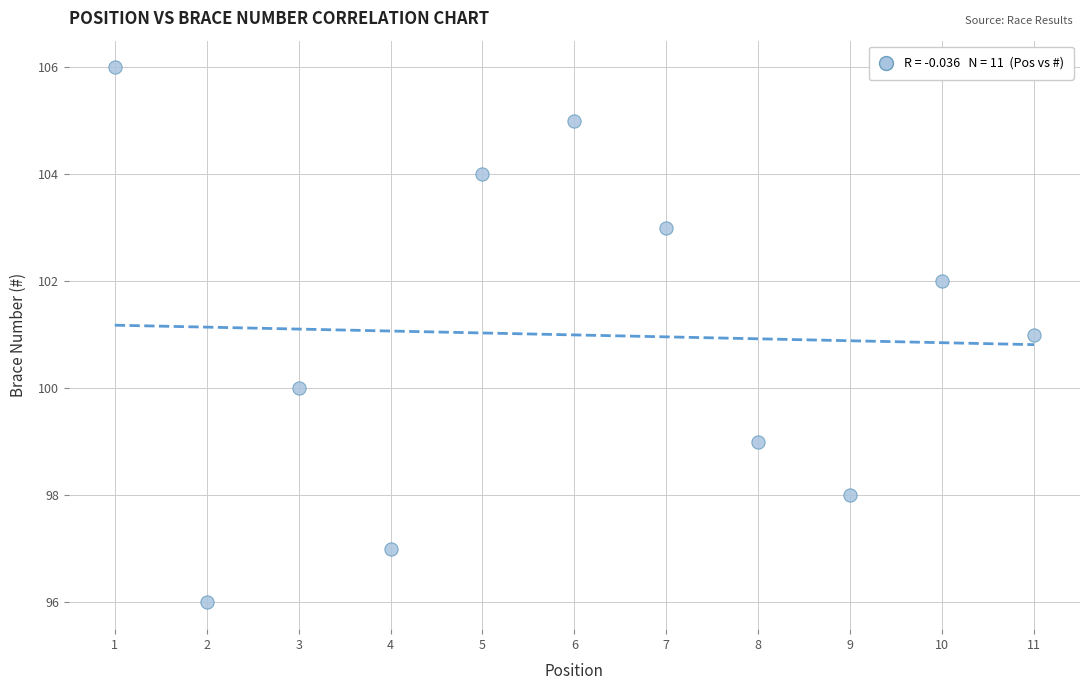

What is the average X value?

6